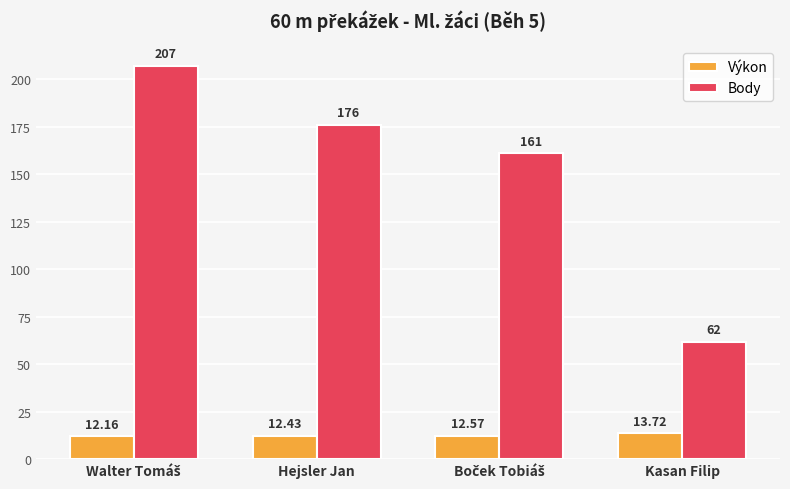

The Body series shows 62.0 at Kasan Filip. True or false?

True